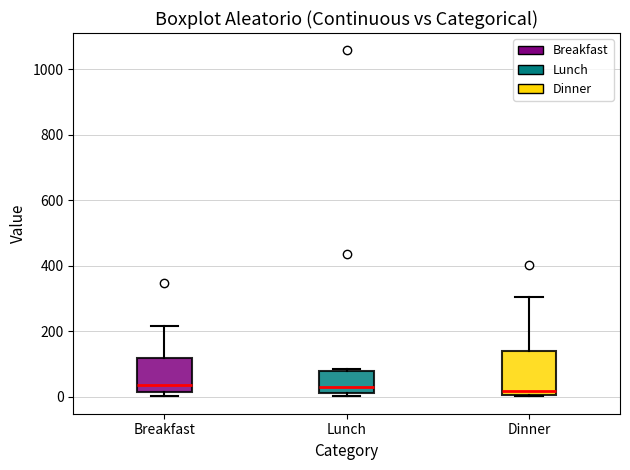

Reading left to right, read every box against the y-axis: the position of its median line, the range the box covers, and the ends of its whiskers. The values are not printed on the chart, so give them approximately, as read against the axis.

Breakfast: median 40, box 20 to 120, whiskers 0 to 220
Lunch: median 40, box 20 to 80, whiskers 0 to 80 (just above the box's upper edge)
Dinner: median 20, box 0 to 140, whiskers 0 to 300